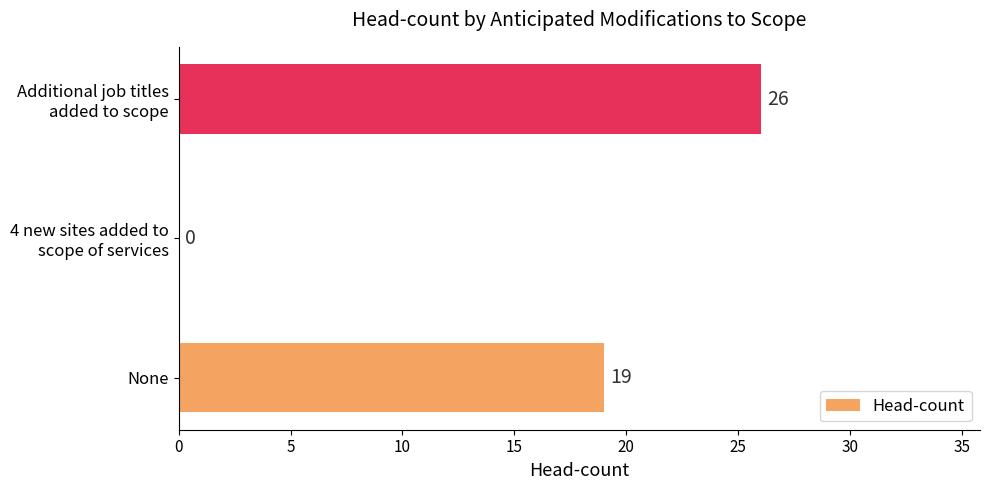

How many values are between 0 and 26?

3